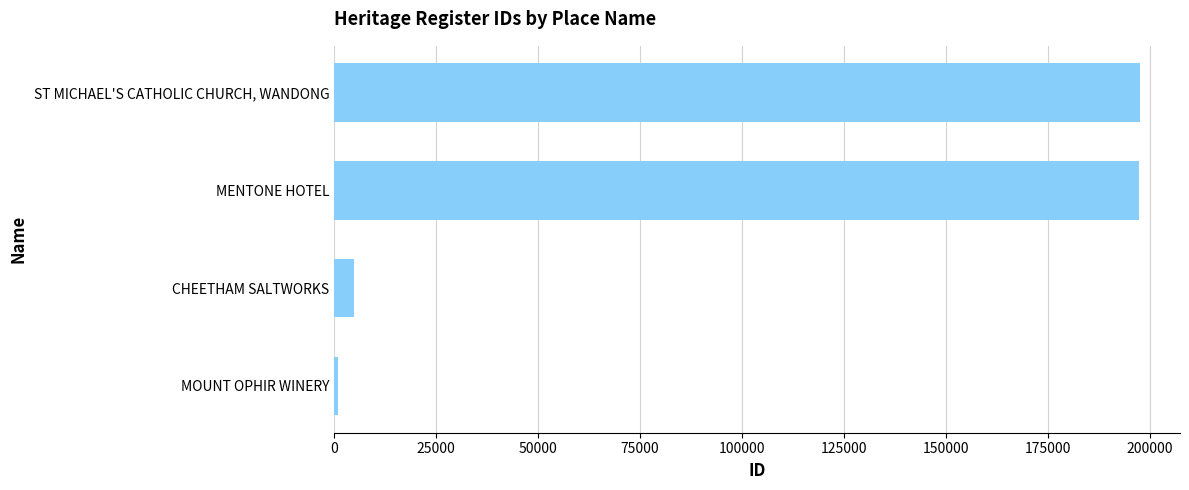

What is the change in value from CHEETHAM SALTWORKS to MENTONE HOTEL?

+192609